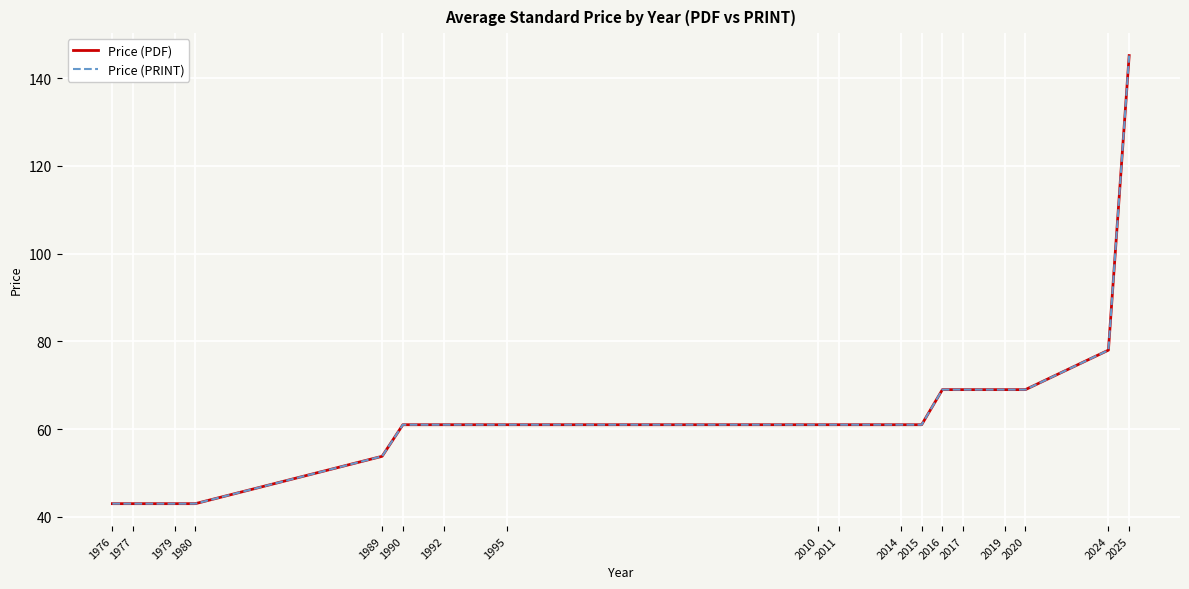

Does the chart have visible grid lines?

Yes